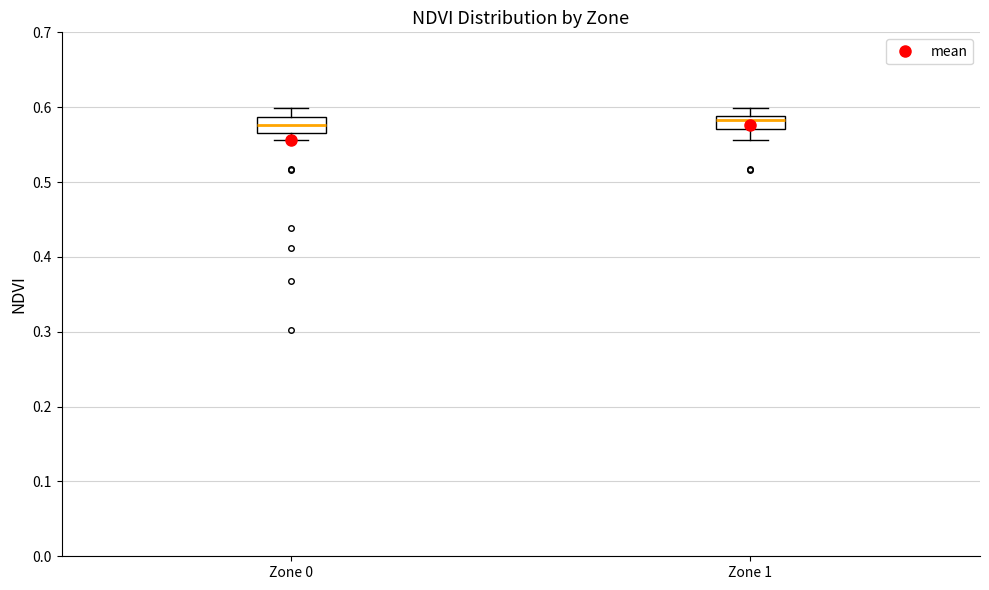

Reading left to right, transcribe this box plot: for each box, give where its median line is, the range the box spans, and where its two whiskers end, as read against the y-axis. The values are not printed on the chart, so give them approximately, as read against the axis.

Zone 0: median 0.58, box 0.57 to 0.59, whiskers 0.56 to 0.60
Zone 1: median 0.58, box 0.57 to 0.59, whiskers 0.56 to 0.60